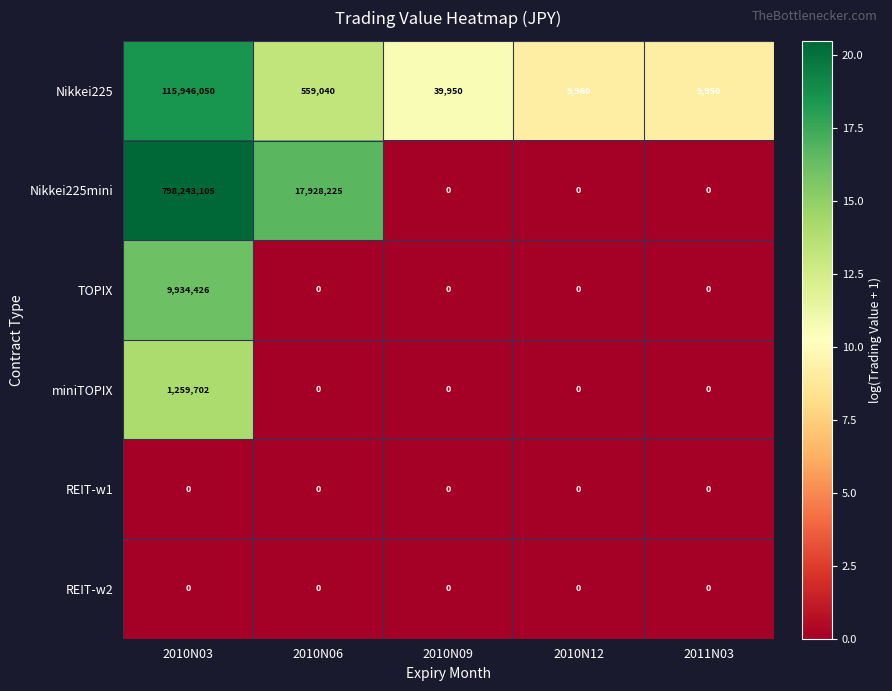

The Nikkei225mini series shows 17928225 at 2010N06. True or false?

True